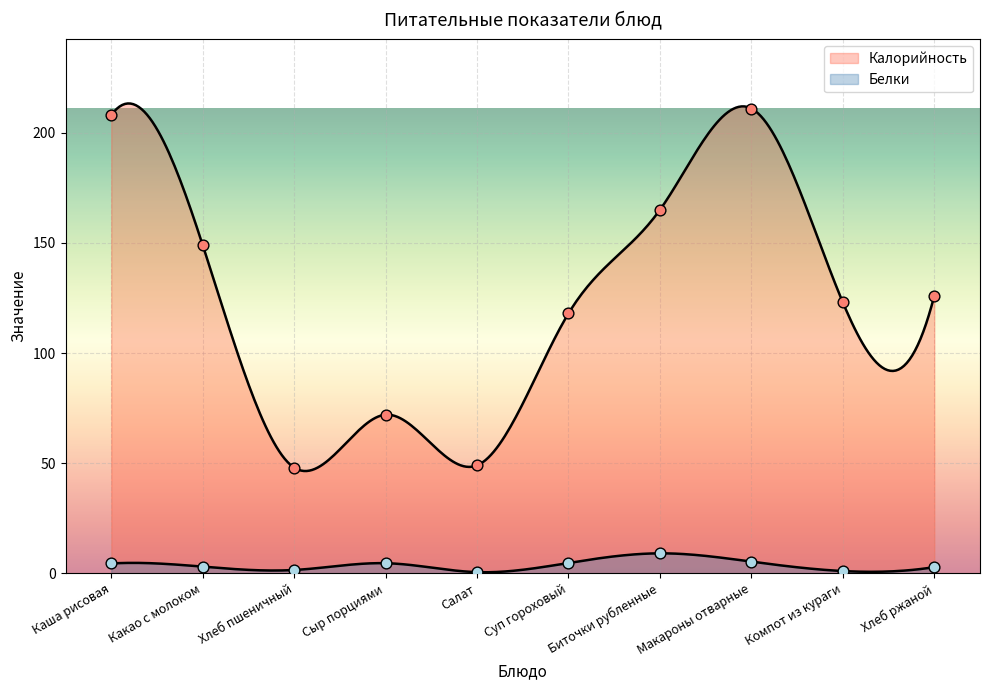

Which series contains the highest Y value?

Калорийность